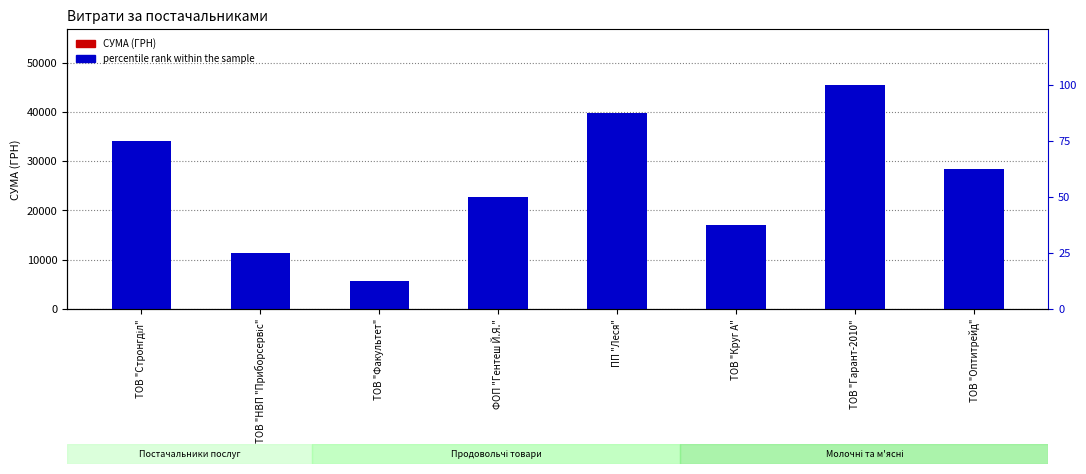

What is the average value of the СУМА (ГРН) series?

18684.7